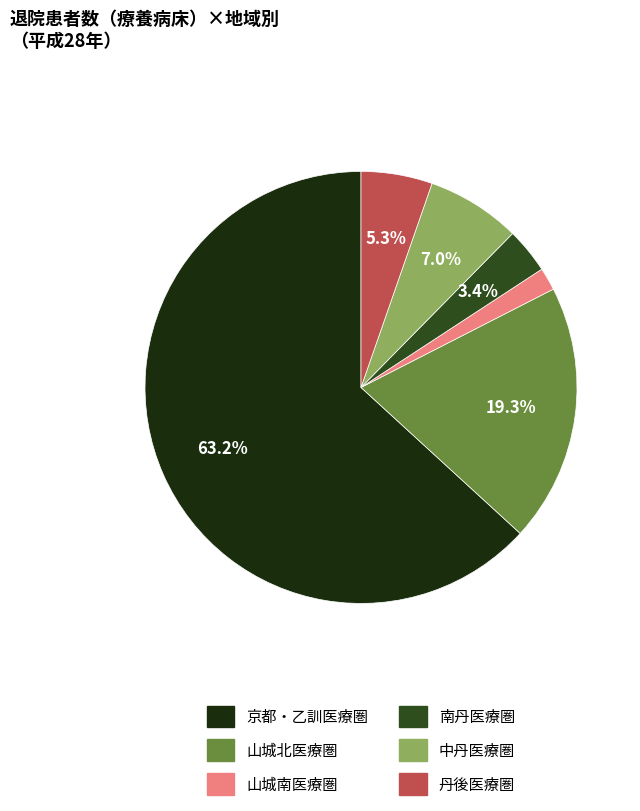

To the nearest percent, what is the combined percentage of 京都・乙訓医療圏 and 丹後医療圏?

69%